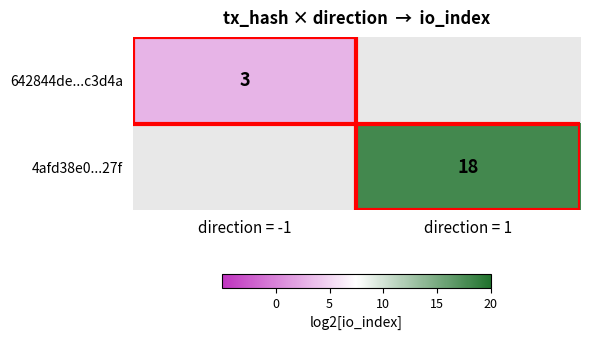

The 4afd38e0...27f series shows 30 at direction = 1. True or false?

False